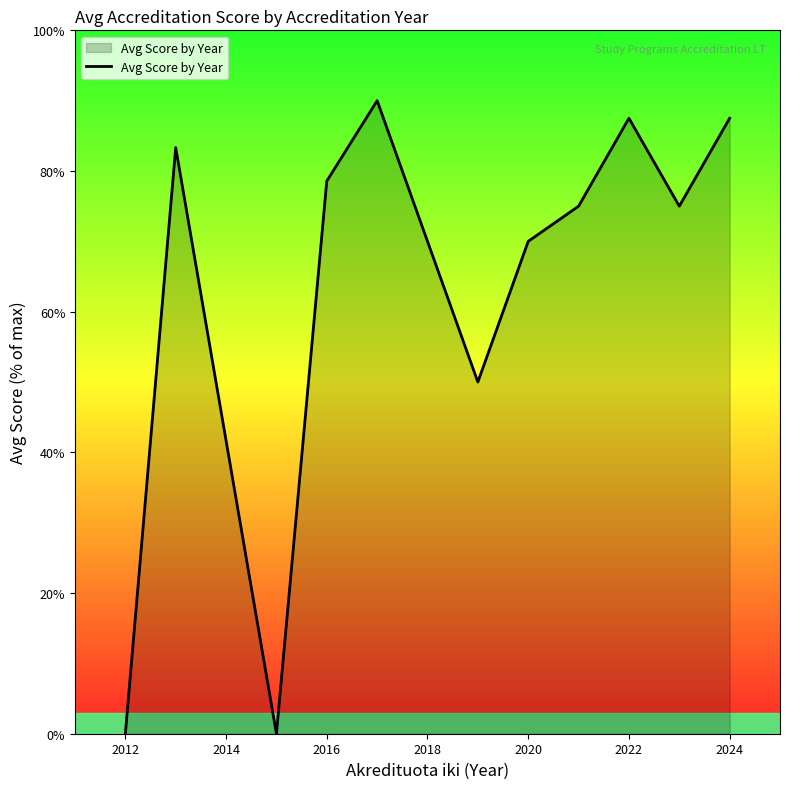

What is the maximum value shown in the chart?

90.0